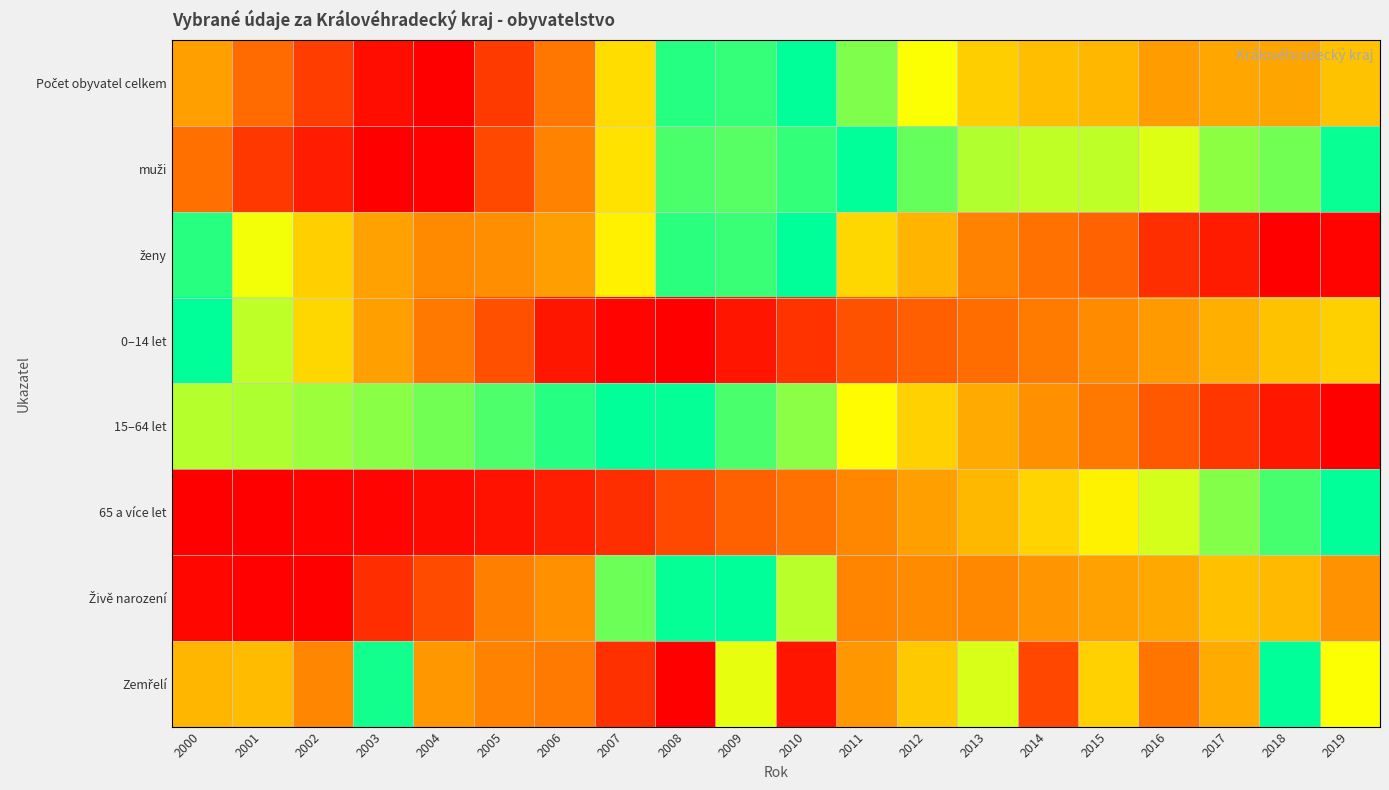

How many categories are shown in the chart?

20